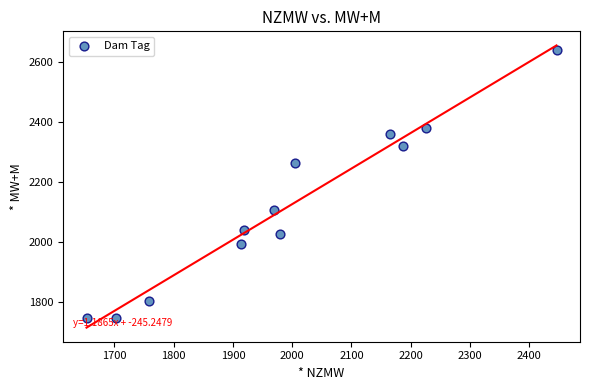

What Y value in the scatter plot is closest to 2194?

2264